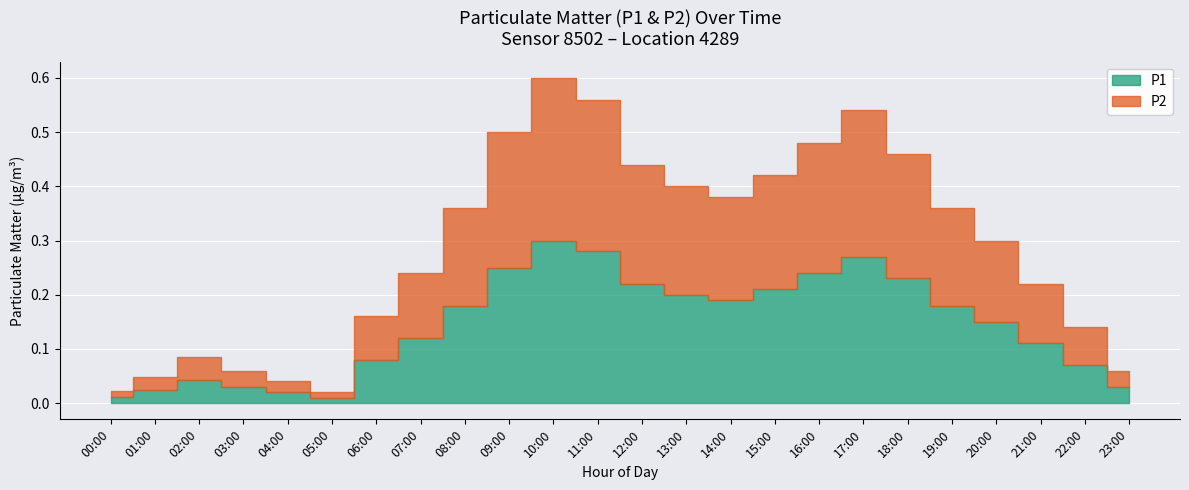

Reading right to left, what are all the values shown in this chart?

P1: 23:00=0.0	22:00=0.1	21:00=0.1	20:00=0.1	19:00=0.2	18:00=0.2	17:00=0.3	16:00=0.2	15:00=0.2	14:00=0.2	13:00=0.2	12:00=0.2	11:00=0.3	10:00=0.3	09:00=0.2	08:00=0.2	07:00=0.1	06:00=0.1	05:00=0.0	04:00=0.0	03:00=0.0	02:00=0.1	01:00=0.1	00:00=0.0
P2: 23:00=0.0	22:00=0.1	21:00=0.1	20:00=0.1	19:00=0.2	18:00=0.2	17:00=0.3	16:00=0.2	15:00=0.2	14:00=0.2	13:00=0.2	12:00=0.2	11:00=0.3	10:00=0.3	09:00=0.2	08:00=0.2	07:00=0.1	06:00=0.1	05:00=0.0	04:00=0.0	03:00=0.0	02:00=0.1	01:00=0.1	00:00=0.0